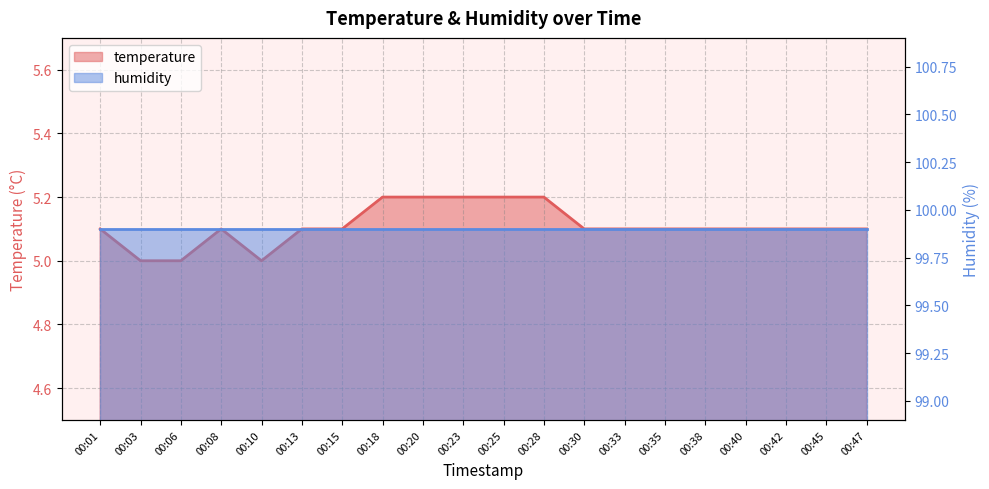

At which label is the value closest to 5?

00:03